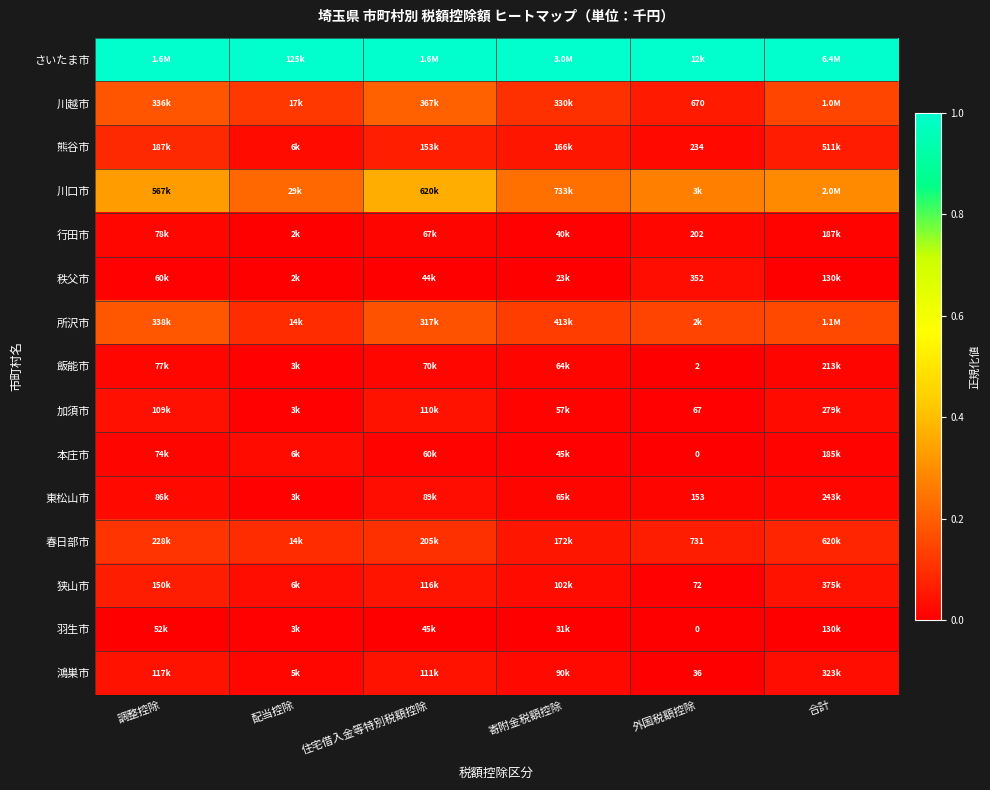

The 本庄市 series shows 0.0 at 住宅借入金等特別税額控除. True or false?

False